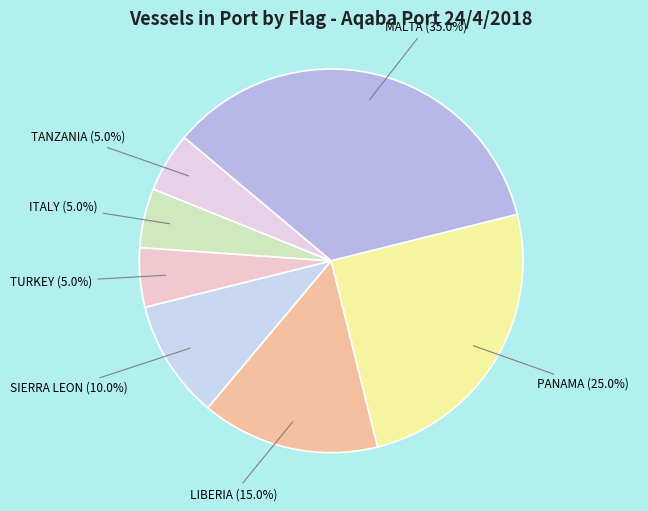

Does any single category account for the majority?

No